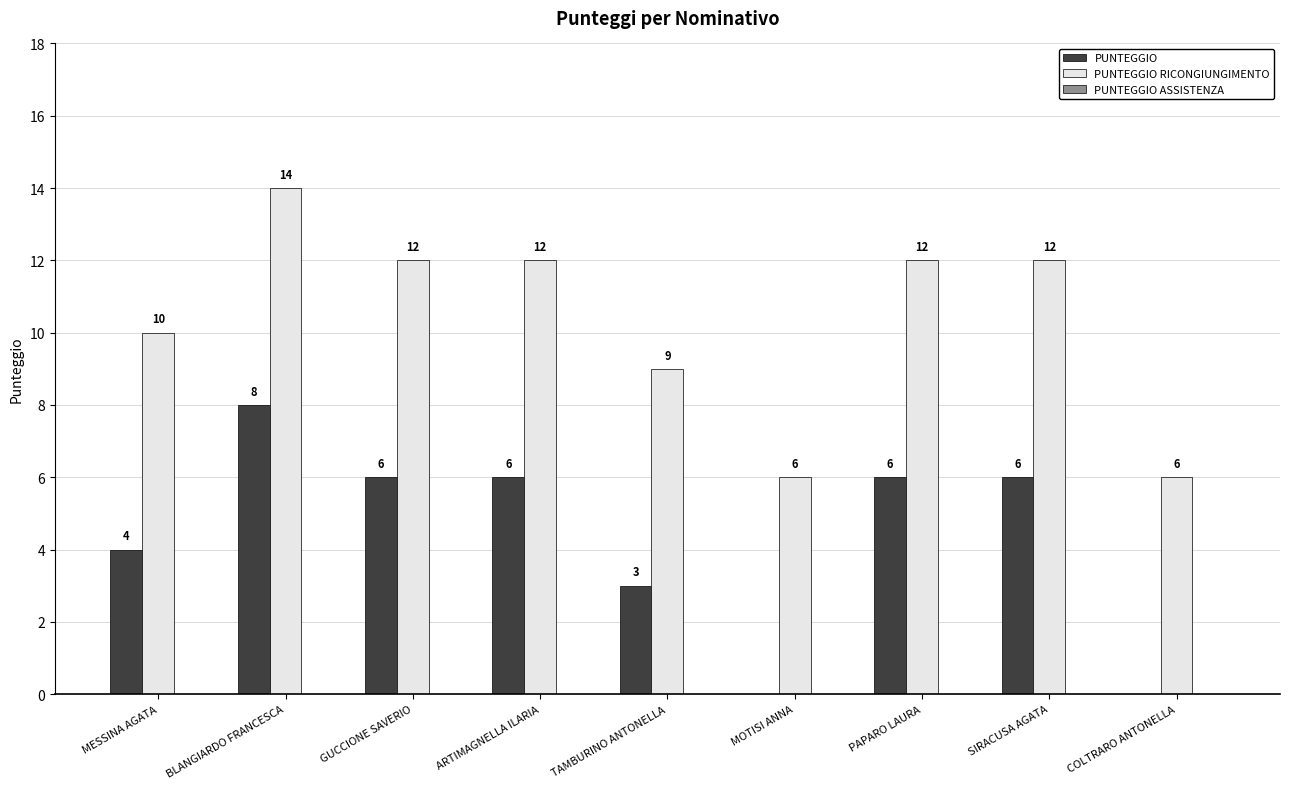

Does the chart contain stacked bars?

No